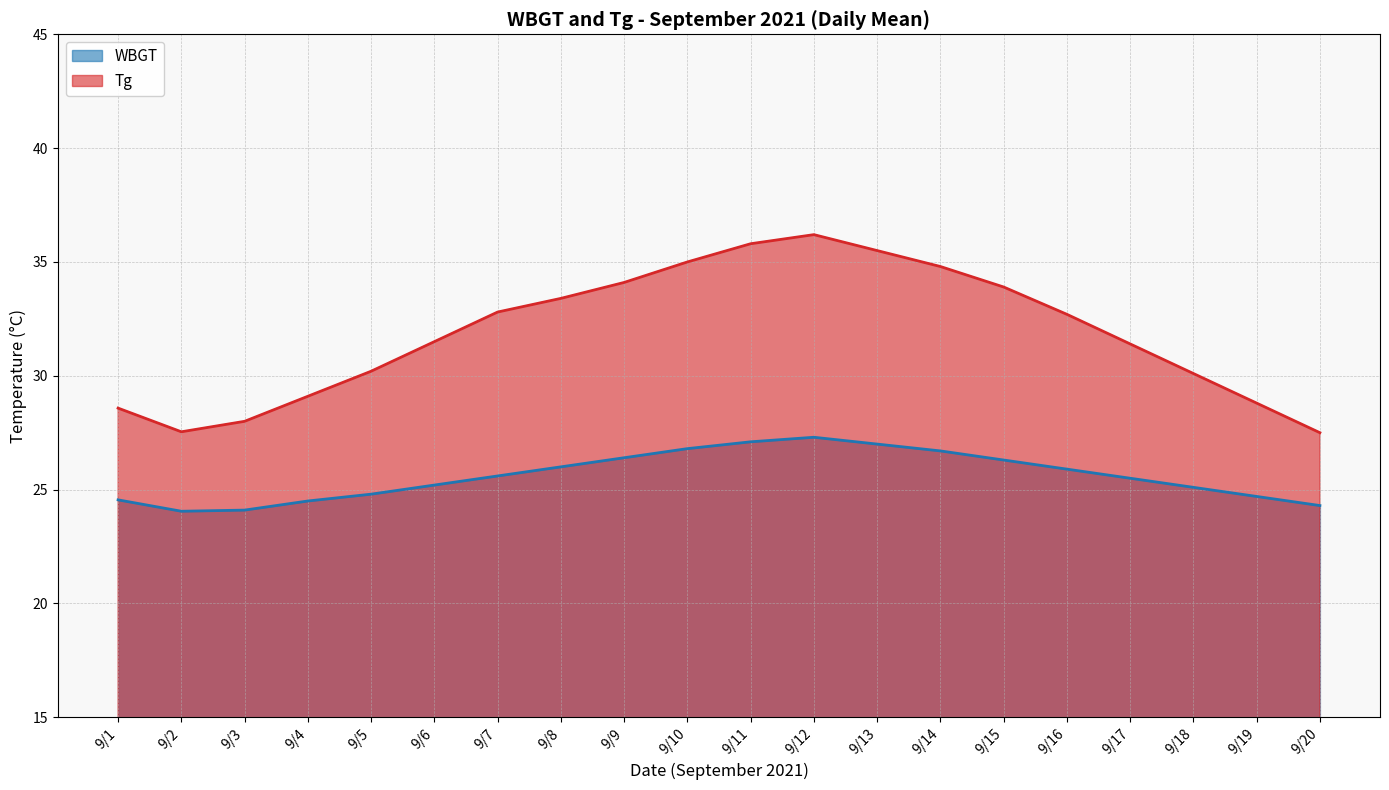

What is the total value across all series at 9/8?

59.4